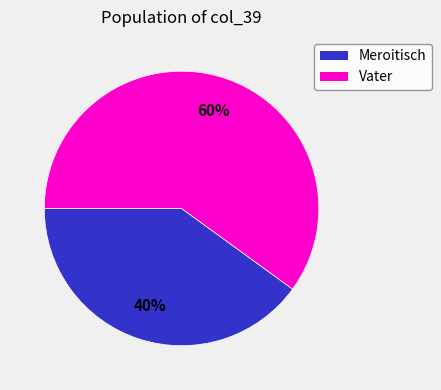

Count the number of slices in the pie.

2